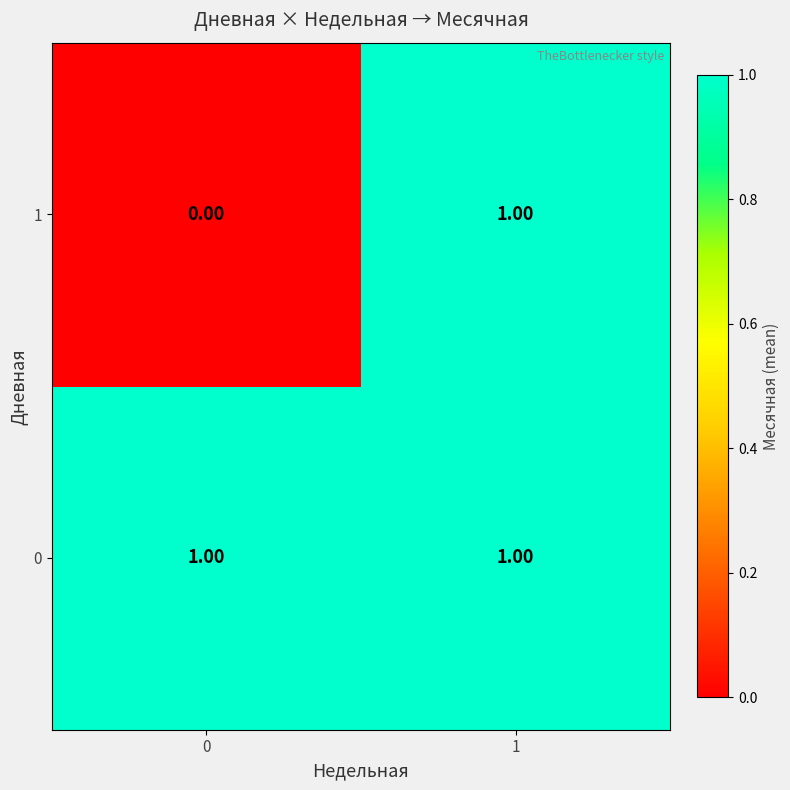

Which series has the widest spread of values?

1